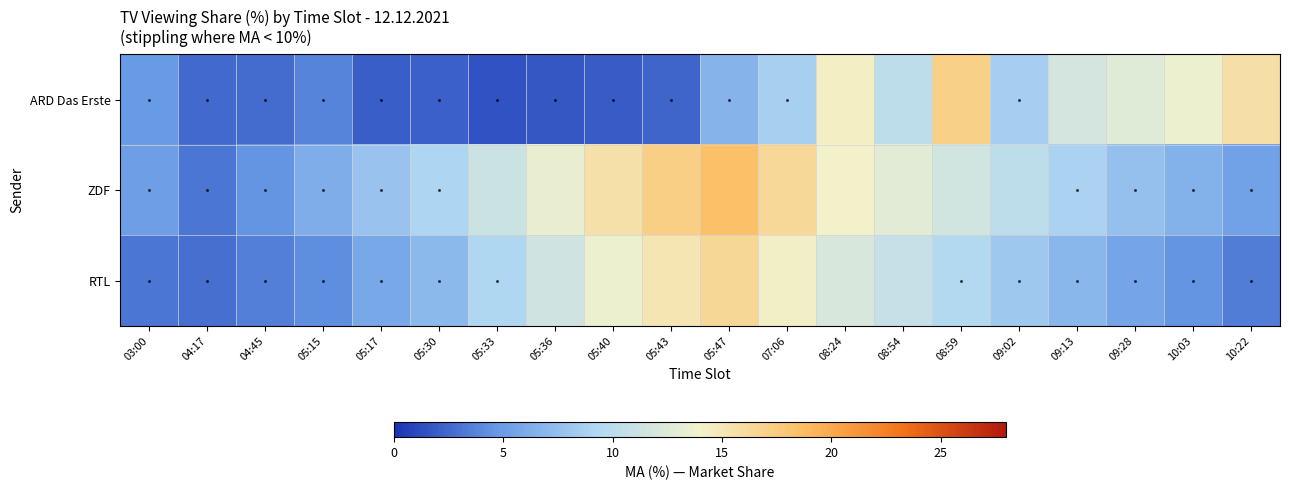

Reading right to left, transcribe all the data shown in this chart.

ARD Das Erste: 10:22=15.6	10:03=13.6	09:28=12.6	09:13=11.8	09:02=8.6	08:59=17.1	08:54=10.3	08:24=14.4	07:06=8.7	05:47=6.6	05:43=2.3	05:40=2.0	05:36=1.7	05:33=1.5	05:30=2.1	05:17=2.0	05:15=3.8	04:45=2.7	04:17=2.5	03:00=4.9
ZDF: 10:22=5.4	10:03=6.5	09:28=7.6	09:13=8.9	09:02=10.2	08:59=11.5	08:54=12.8	08:24=14.1	07:06=16.3	05:47=18.5	05:43=17.2	05:40=15.6	05:36=13.4	05:33=11.2	05:30=9.1	05:17=7.8	05:15=6.2	04:45=4.5	04:17=3.1	03:00=5.2
RTL: 10:22=3.4	10:03=4.5	09:28=5.6	09:13=6.9	09:02=8.2	08:59=9.5	08:54=10.8	08:24=12.1	07:06=14.3	05:47=16.5	05:43=15.2	05:40=13.6	05:36=11.4	05:33=9.2	05:30=7.1	05:17=5.8	05:15=4.2	04:45=3.5	04:17=2.8	03:00=3.1